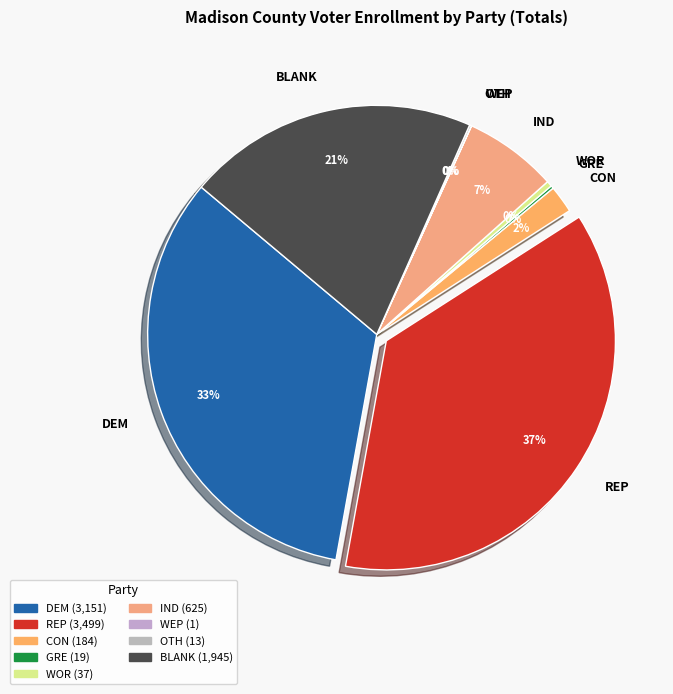

The REP slice represents 37% of the pie. True or false?

True